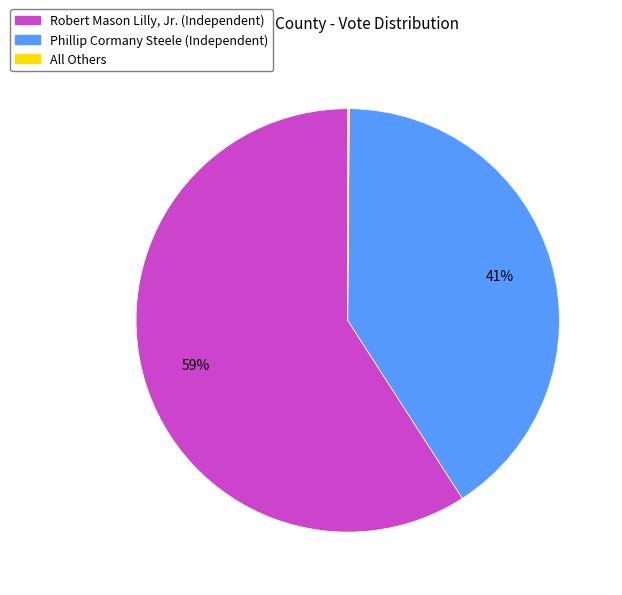

To the nearest percent, what is the combined percentage of Robert Mason Lilly, Jr. and Phillip Cormany Steele?

100%